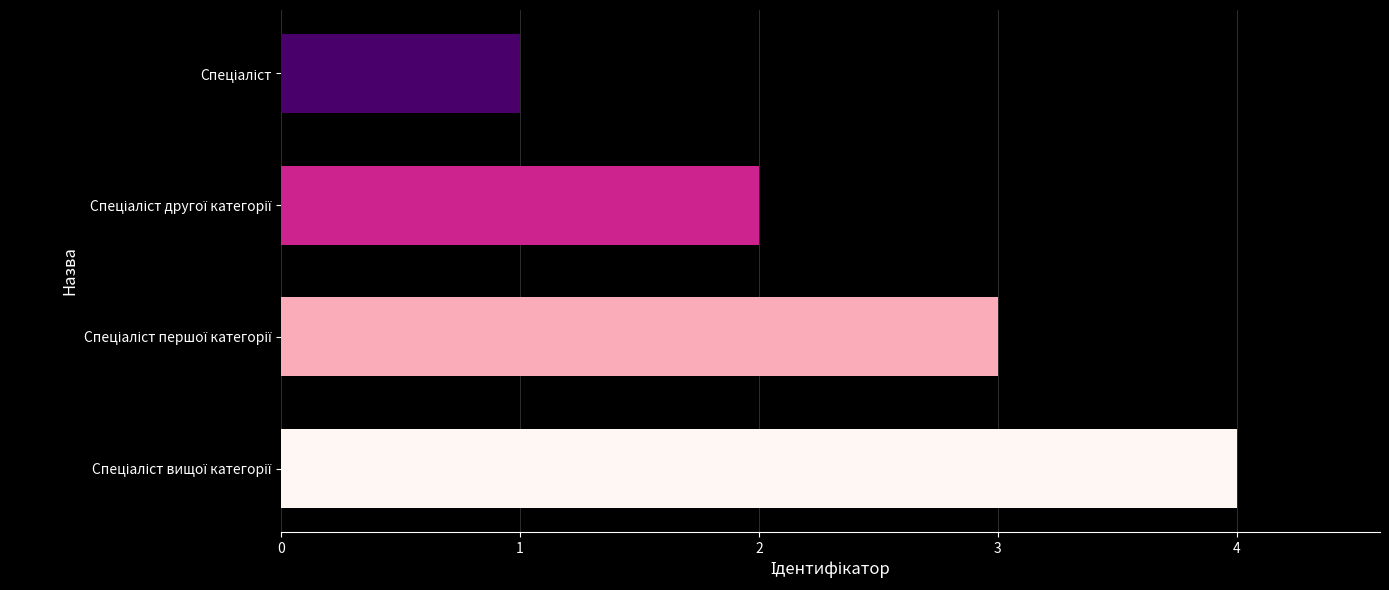

Are the bars horizontal?

Yes